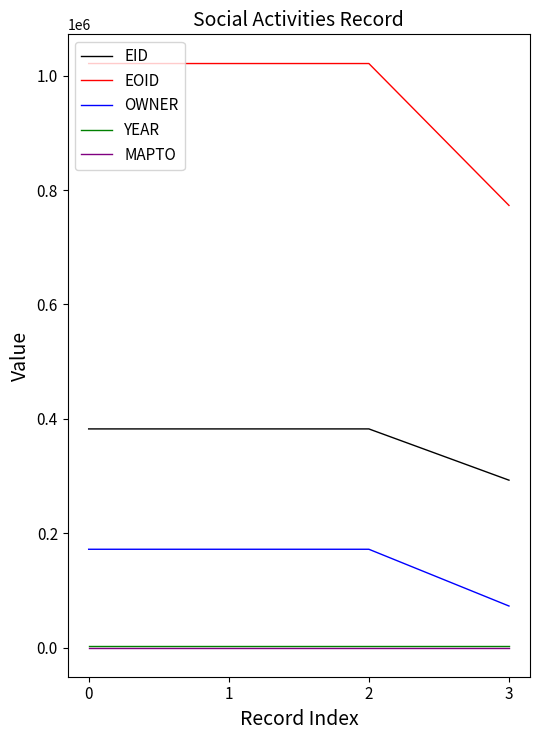

What is the lowest value of the EID series?

292624